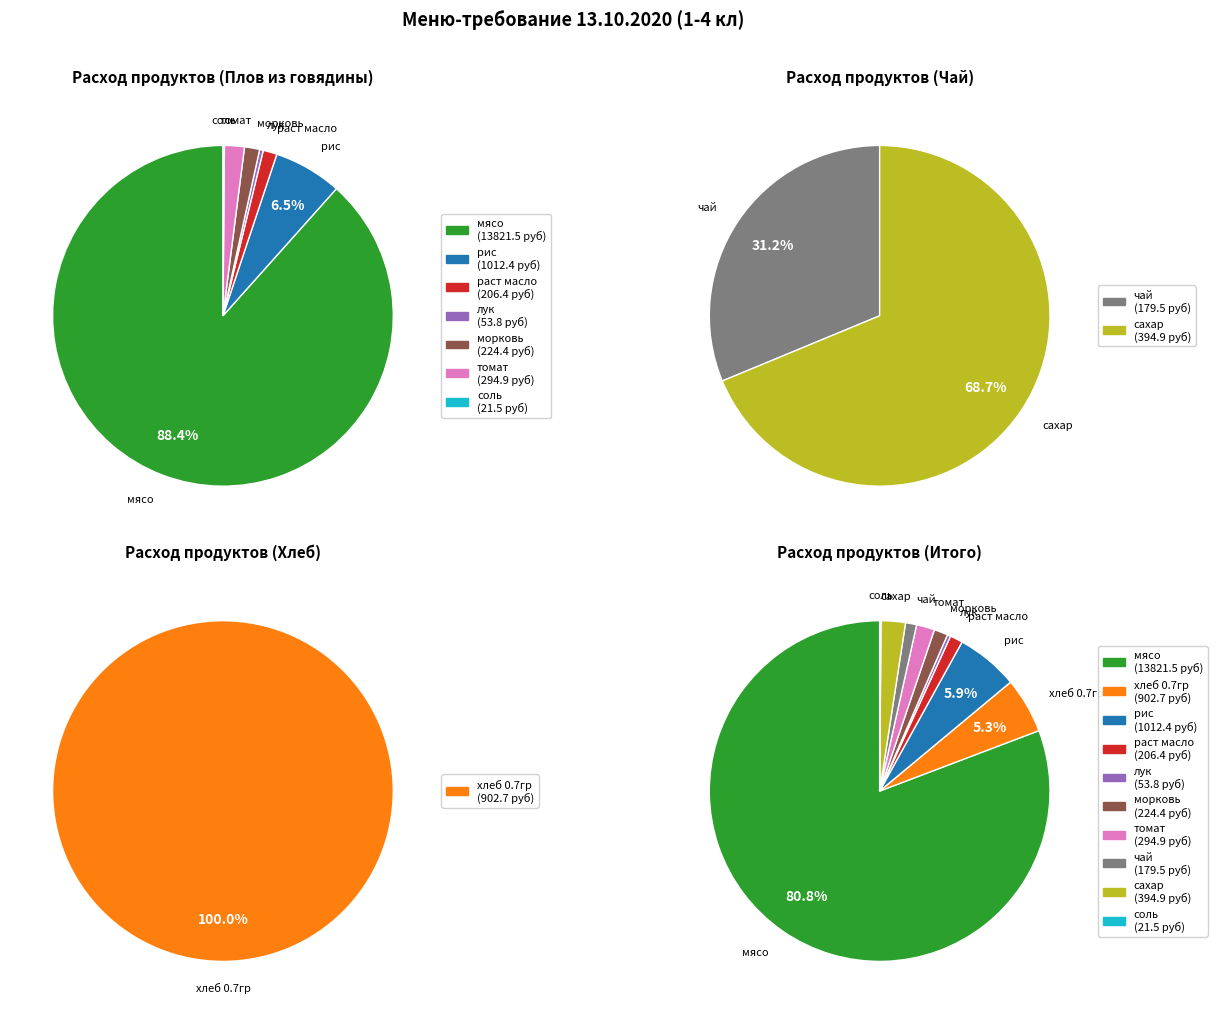

Which category has the biggest portion of the pie?

мясо